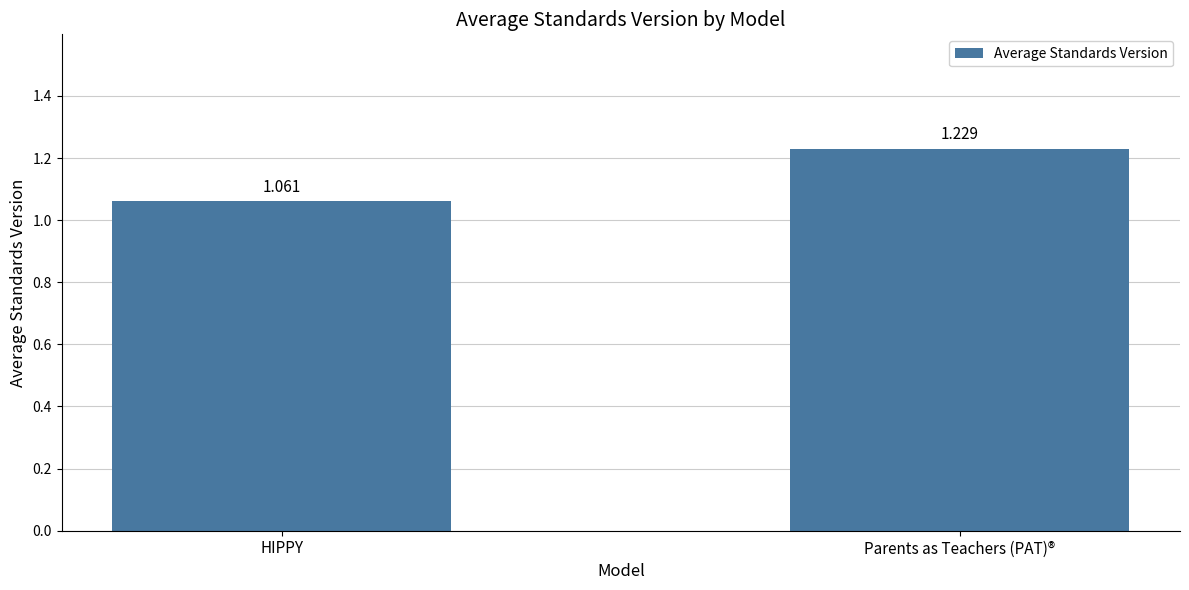

List the labels in order of value, smallest first.

HIPPY, Parents as Teachers (PAT)®